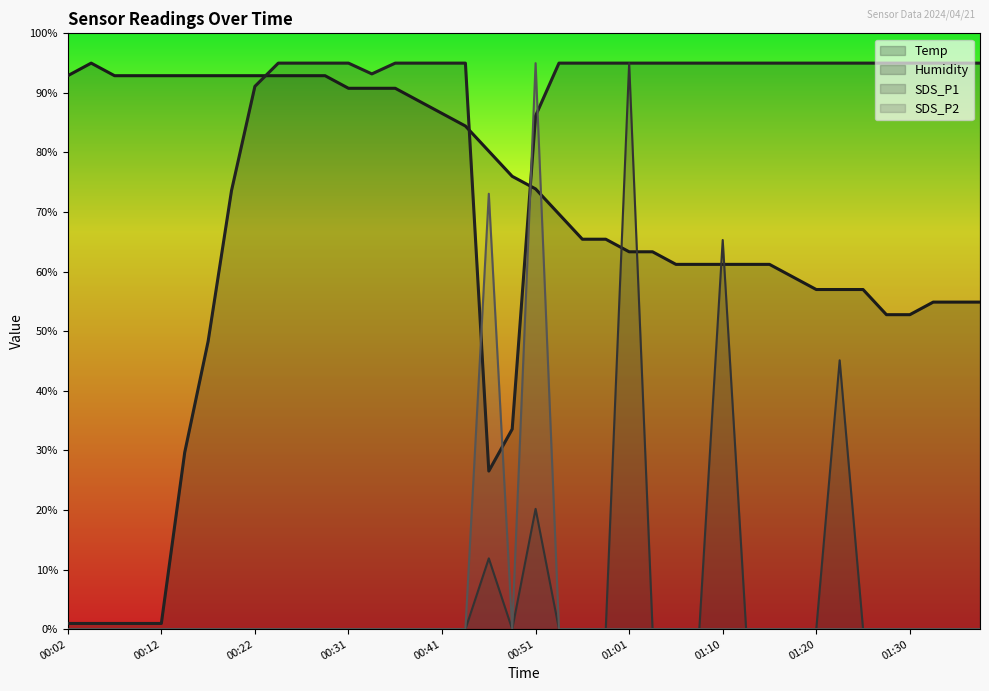

Is the value of SDS_P2 at 00:31 greater than the value of Temp at 00:41?

No